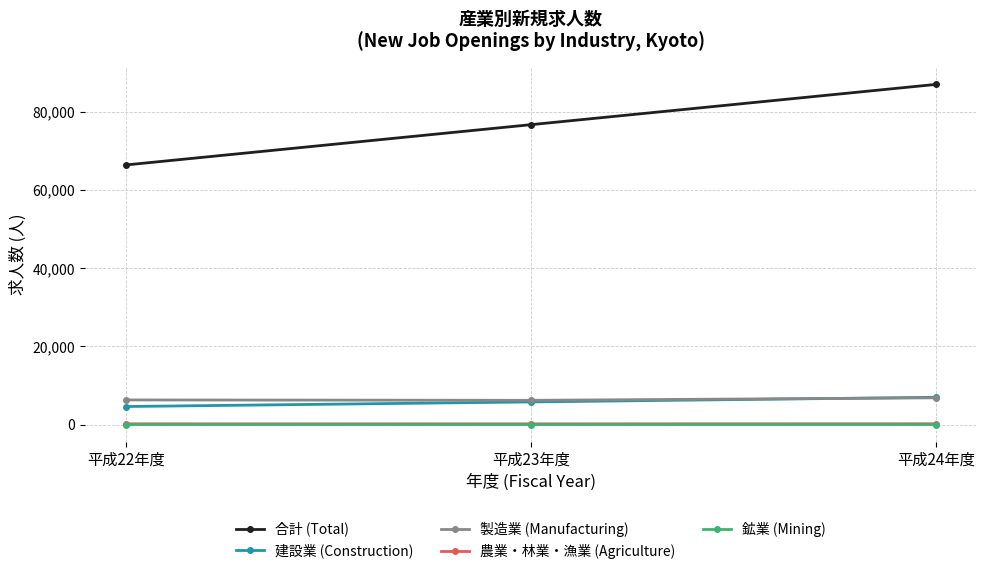

What is the spread (max minus min) of values at 平成24年度?

86992